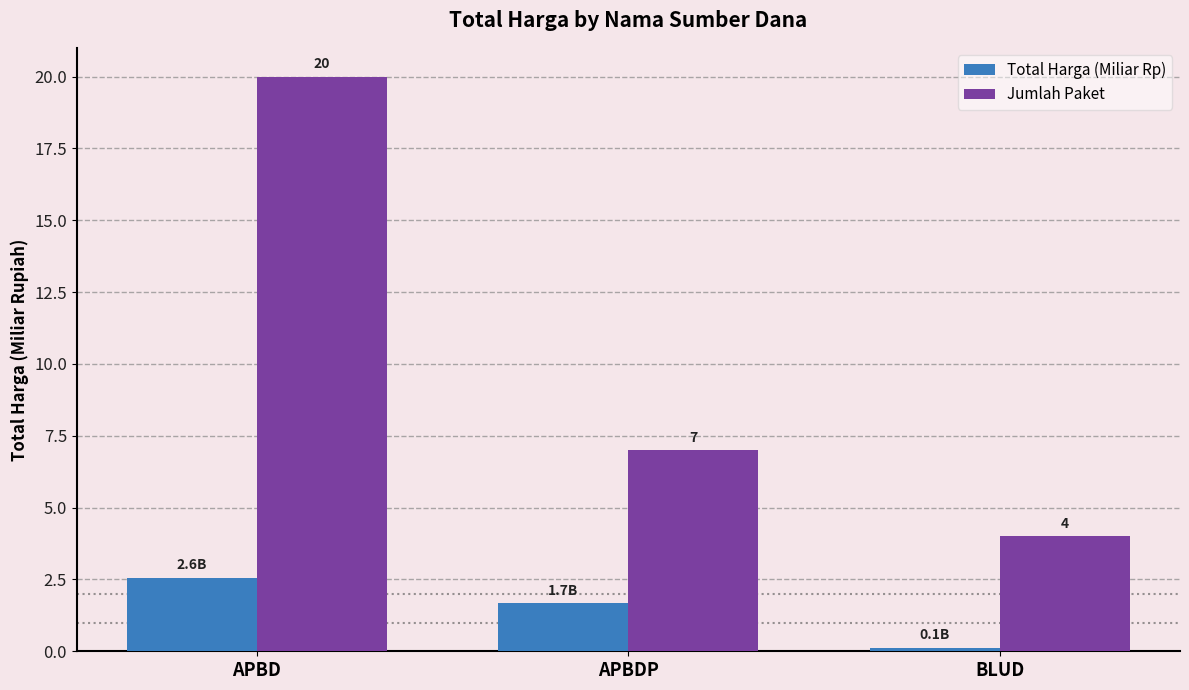

What is the total value across all series at APBDP?

8.7